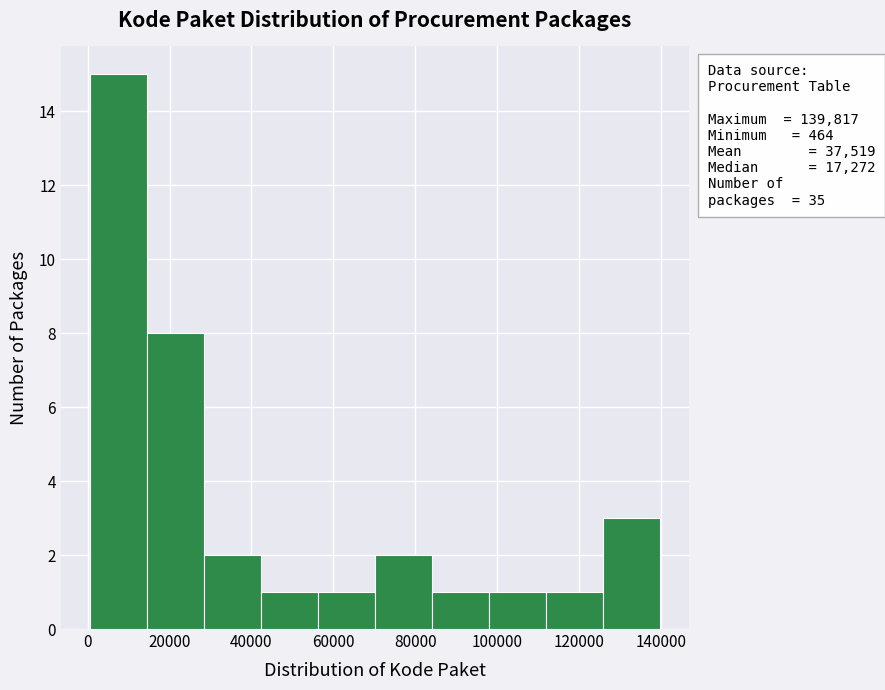

Which range on the x-axis has the tallest bar?

0 to 14000